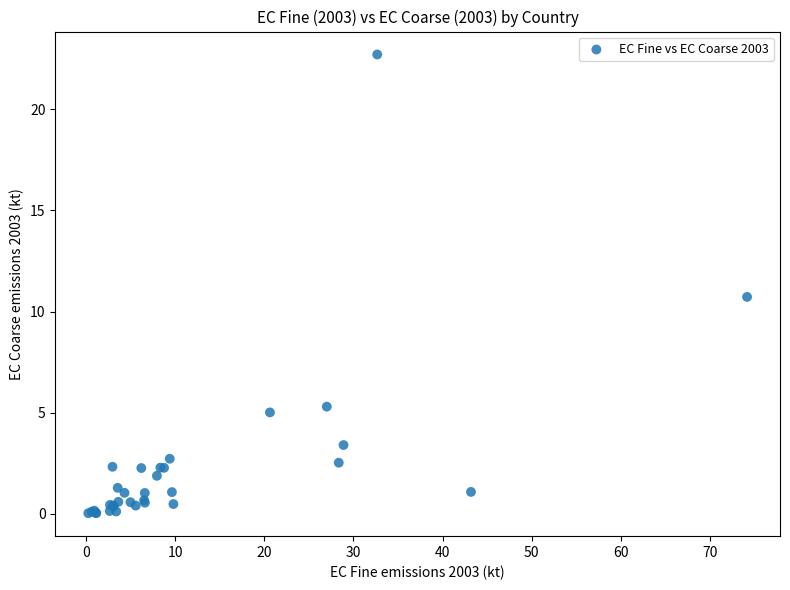

What Y value in the scatter plot is closest to 11?

10.7